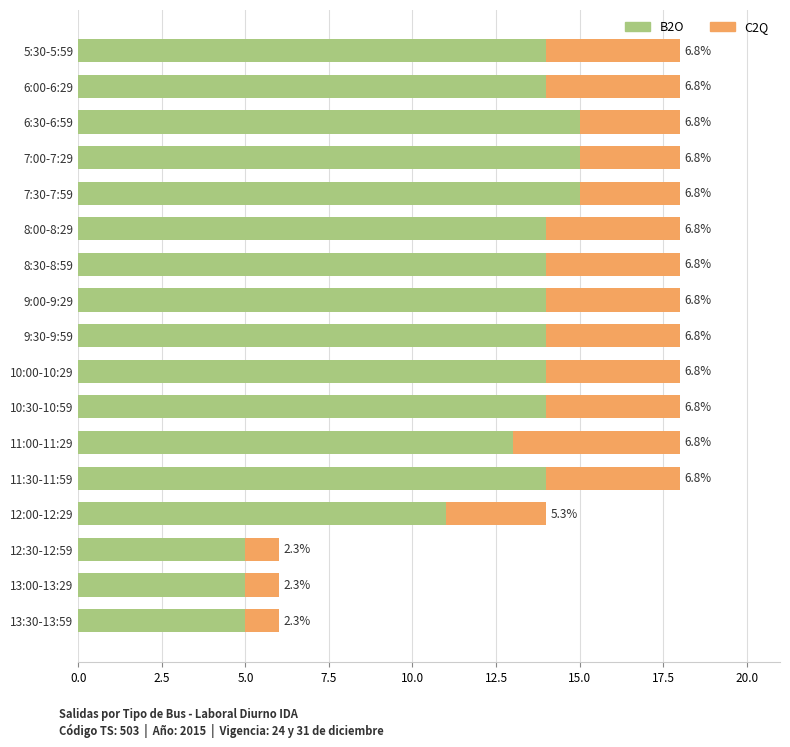

What is the value of the B2O bar at the 17th from the left?

5